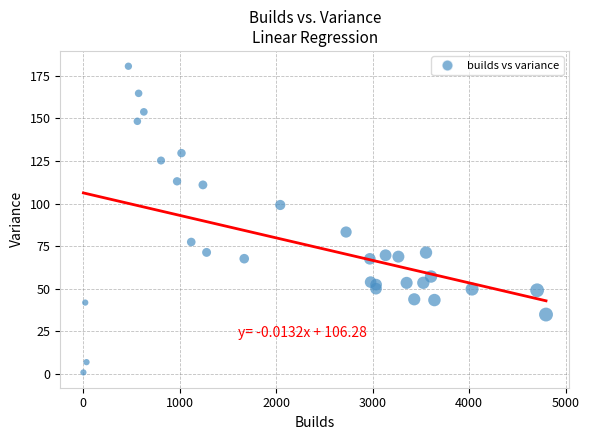

What Y value in the scatter plot is closest to 90?

83.3